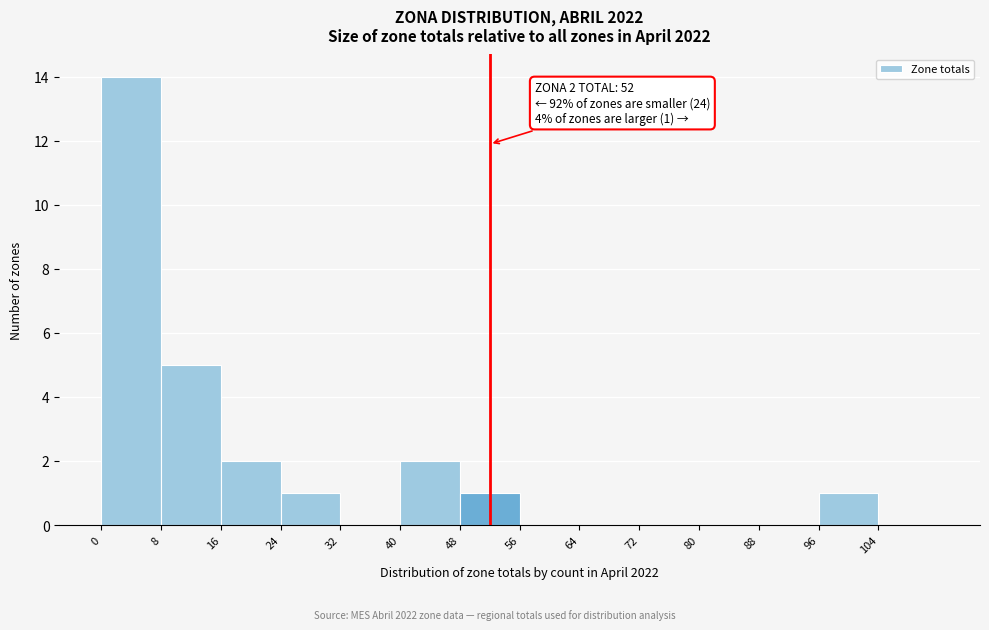

Over which range of the x-axis is the bar tallest?

0 to 8